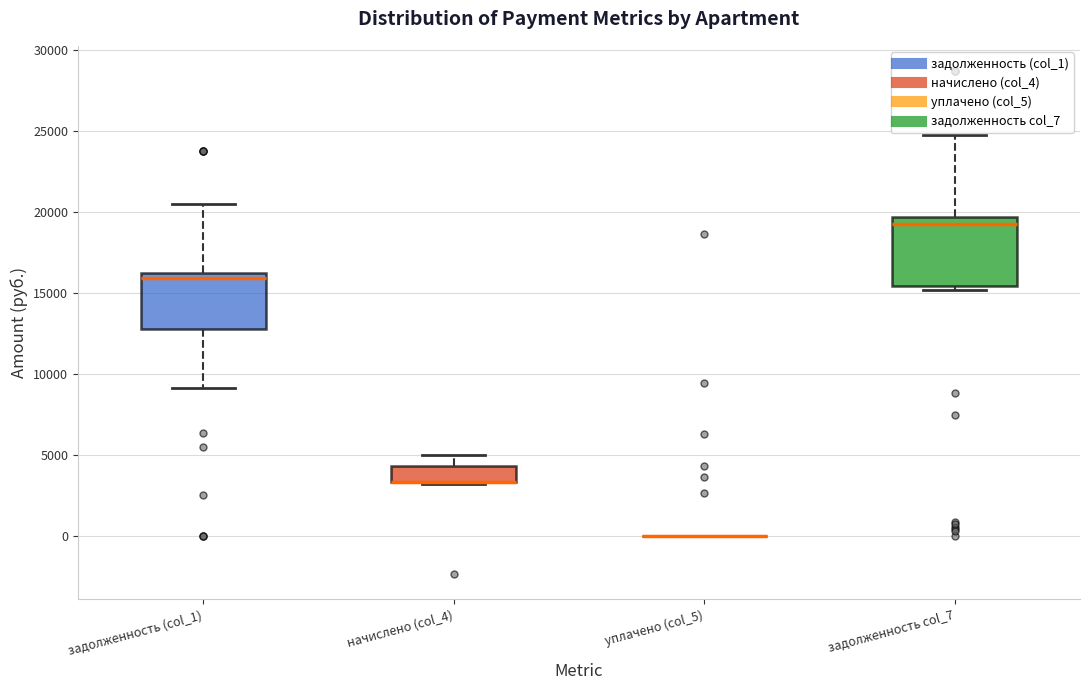

Reading left to right, read every box against the y-axis: the position of its median line, the range the box covers, and the ends of its whiskers. The values are not printed on the chart, so give them approximately, as read against the axis.

задолженность (col_1): median 16000 (just below the box's upper edge), box 12500 to 16000, whiskers 9000 to 20500
начислено (col_4): median 3500 (drawn on the box's lower edge), box 3500 to 4500, whiskers 3000 to 5000
уплачено (col_5): box collapsed to a line at 0, whiskers 0 to 0
задолженность col_7: median 19500 (just below the box's upper edge), box 15500 to 19500, whiskers 15000 to 25000